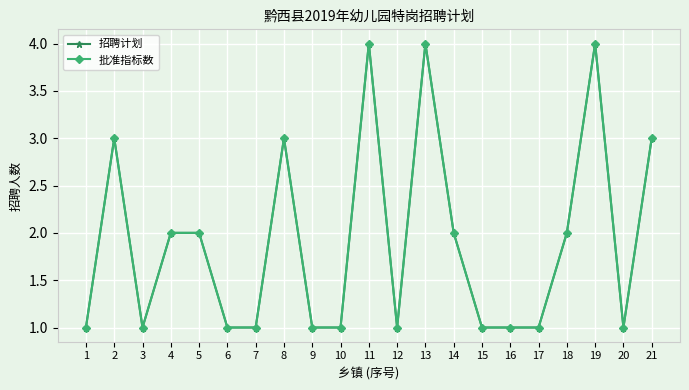

What is the difference between the second highest and minimum values in the 招聘计划 series?

3